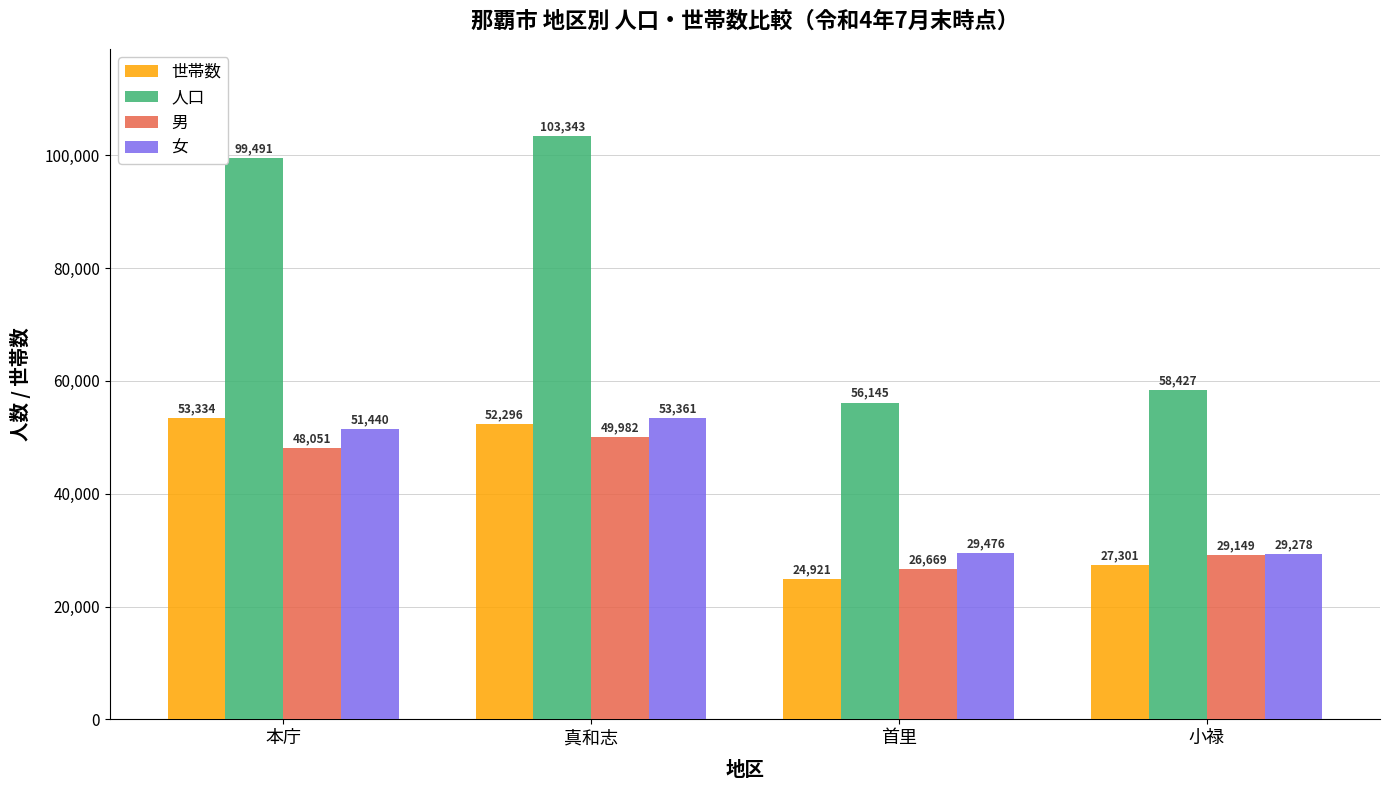

What is the difference between the second highest and minimum values in the 男 series?

21382